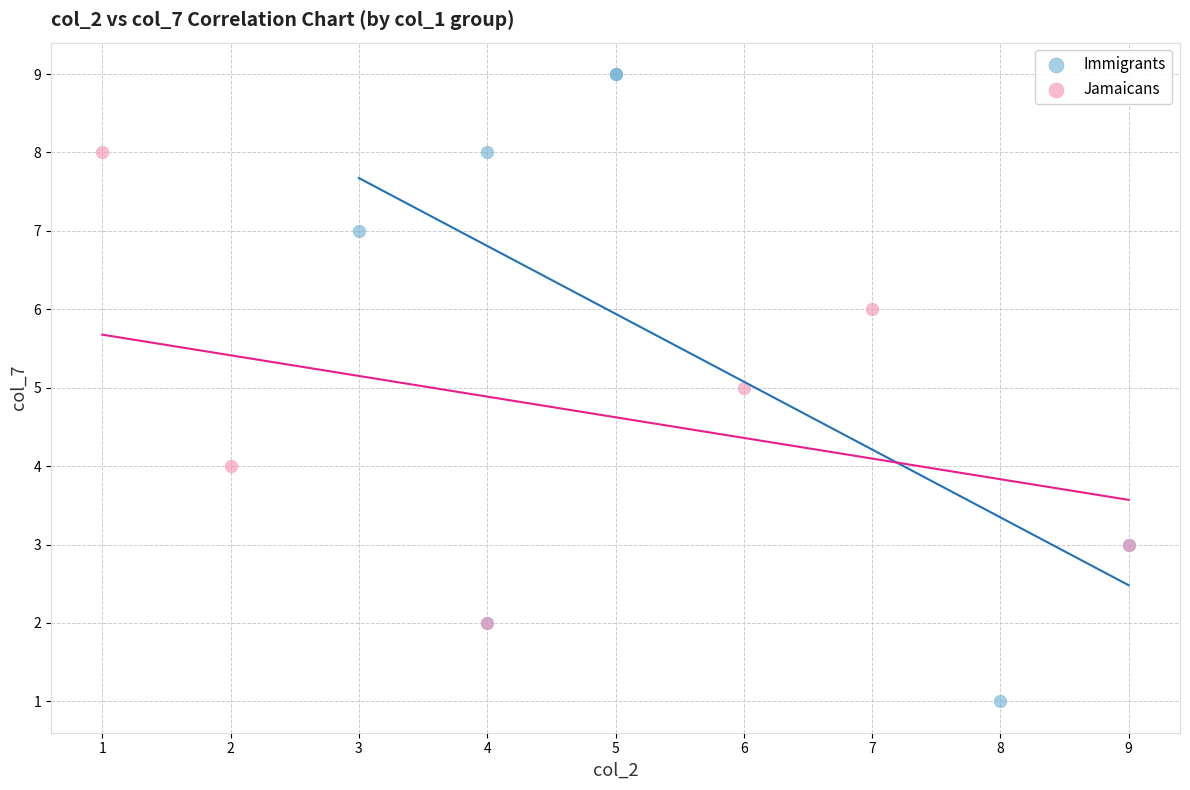

Which series contains the highest Y value?

Immigrants